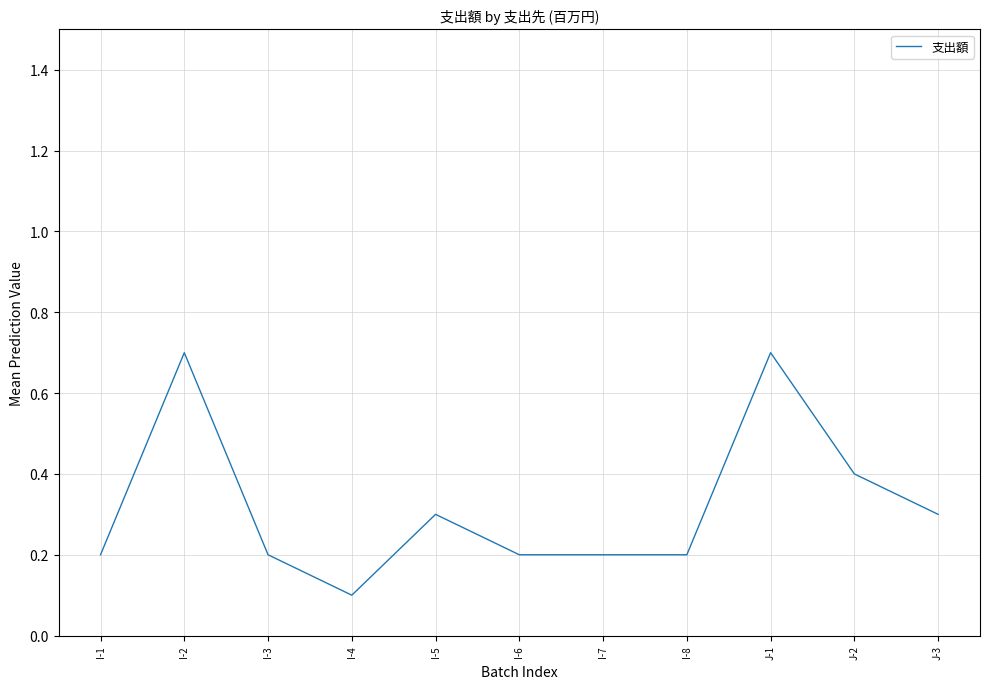

The value at I-4 is 0.2. True or false?

False